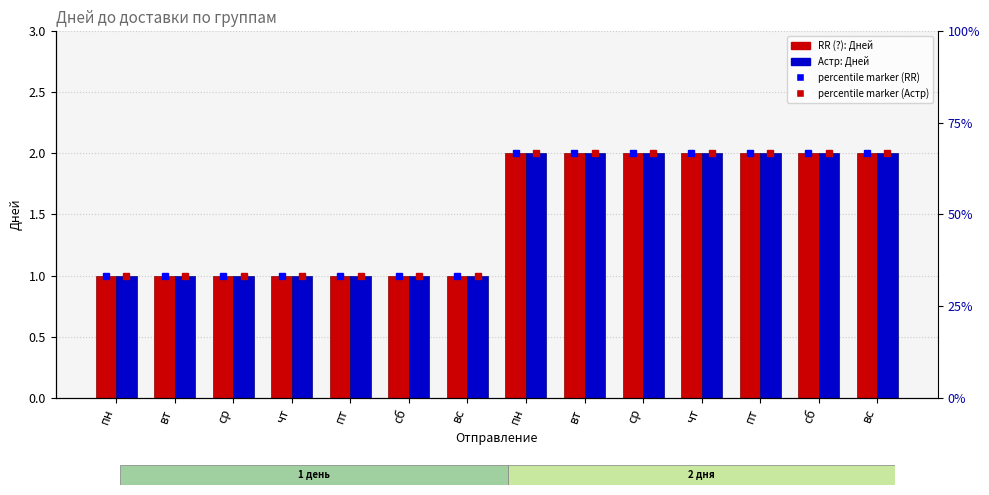

How many distinct data groups are displayed?

2